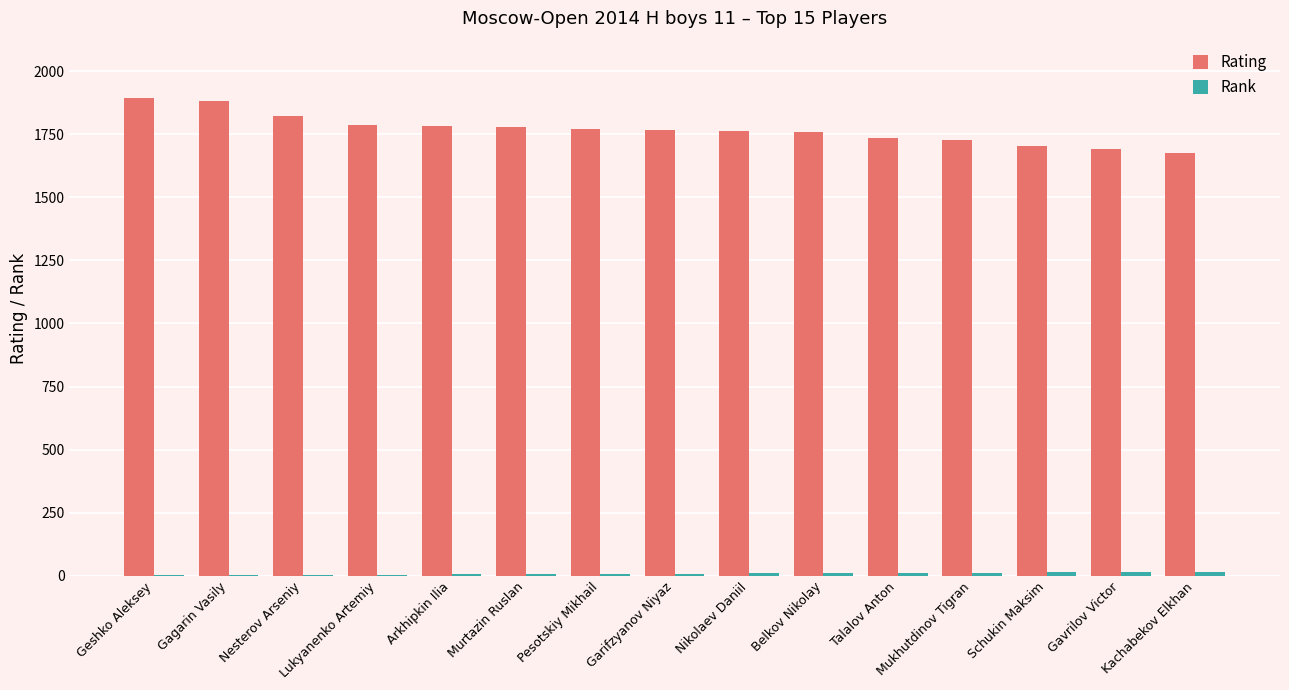

What is the maximum value shown in the chart?

1894